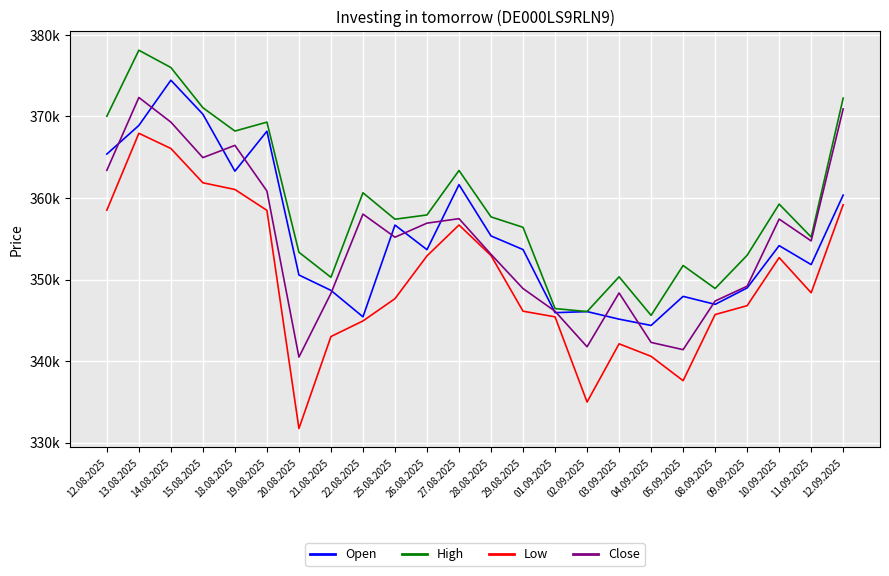

What are all the series names shown in the legend?

Open, High, Low, Close